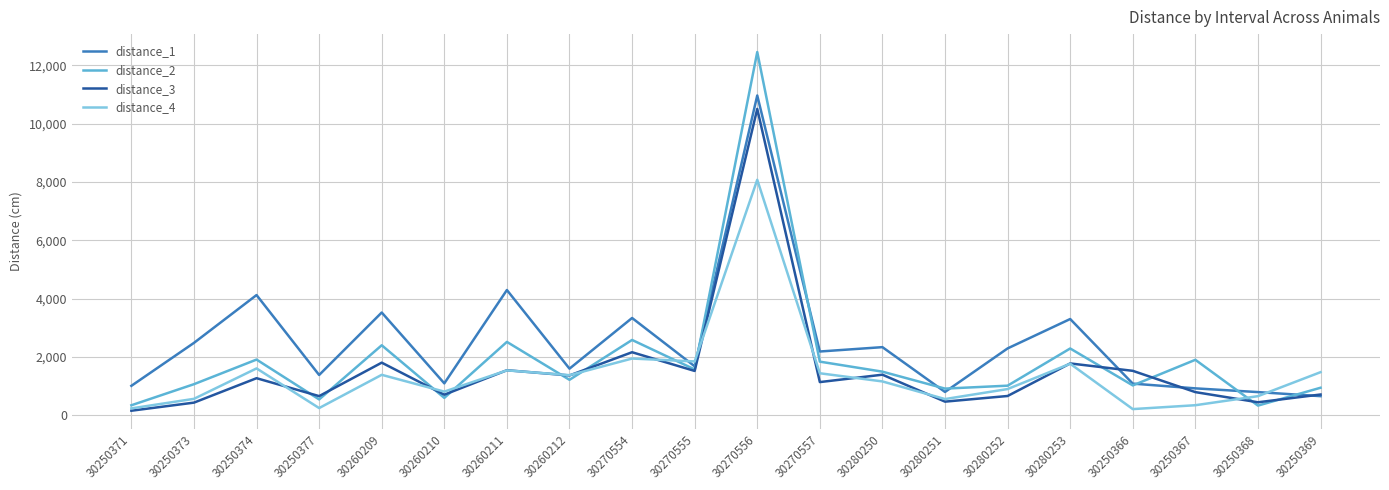

Is the value of distance_1 at 30280250 greater than the value of distance_4 at 30250367?

Yes